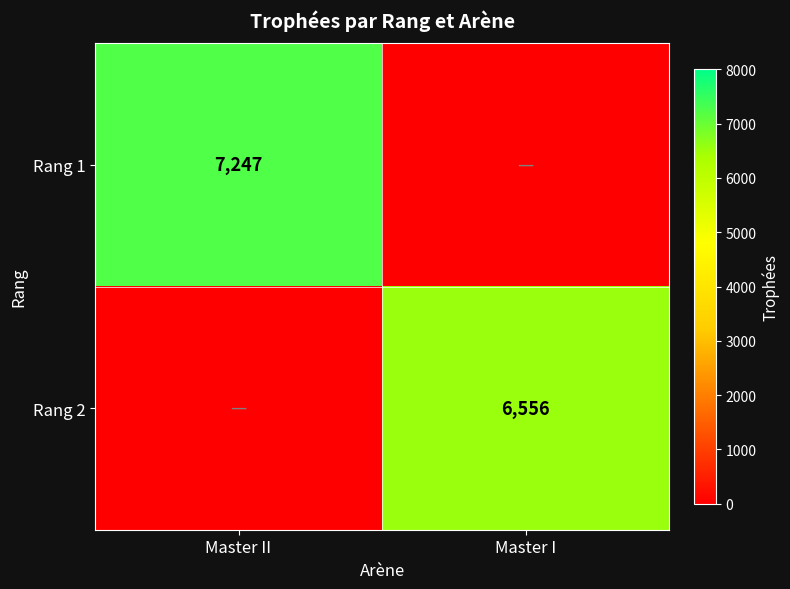

Which has a higher value, Master II or Master I?

Master II